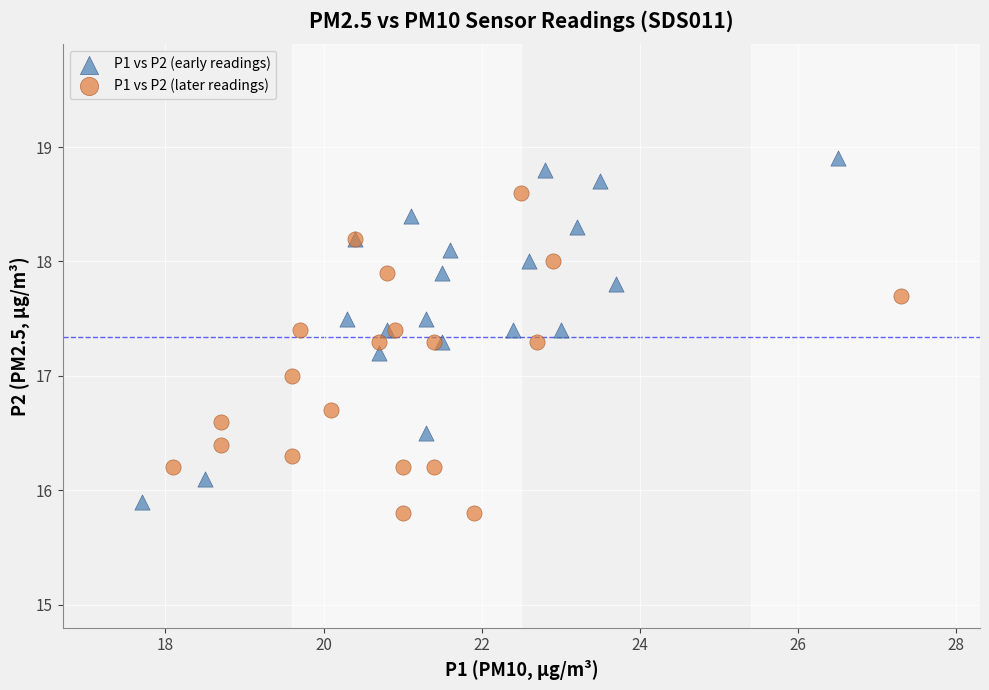

Which series contains the highest Y value?

P1 vs P2 (early readings)